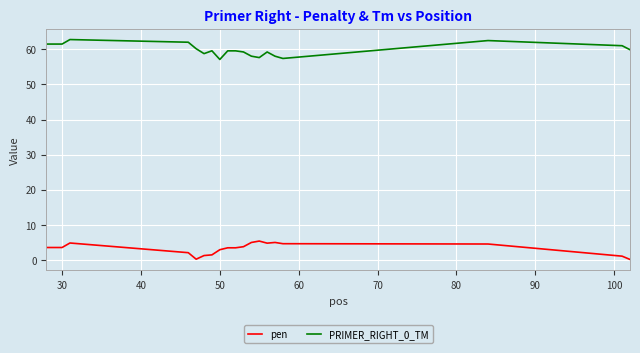

List the series in order of their peak value, highest first.

PRIMER_RIGHT_0_TM, pen